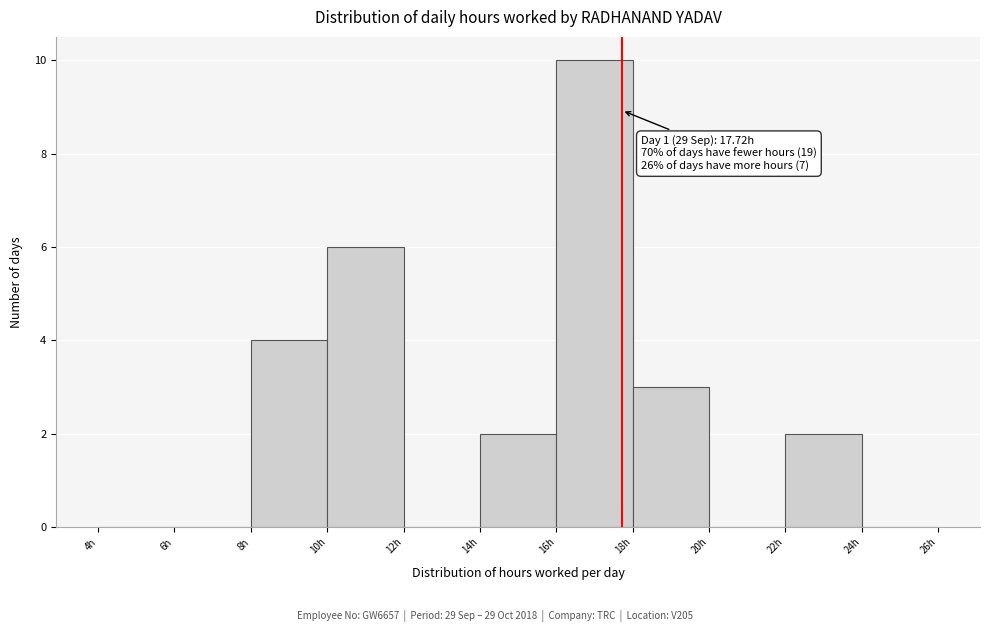

Which range on the x-axis has the tallest bar?

16 to 18